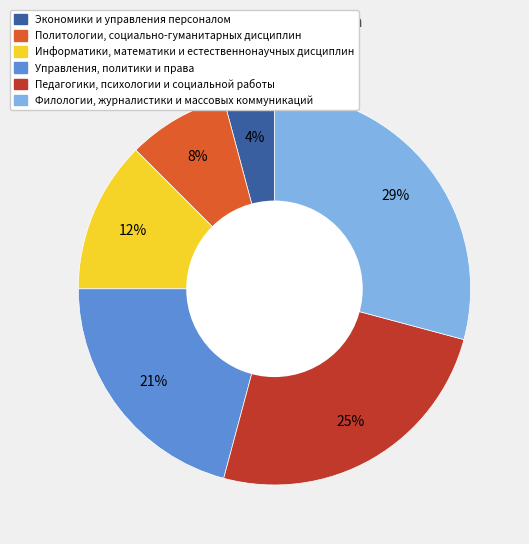

Count the number of slices in the pie.

6